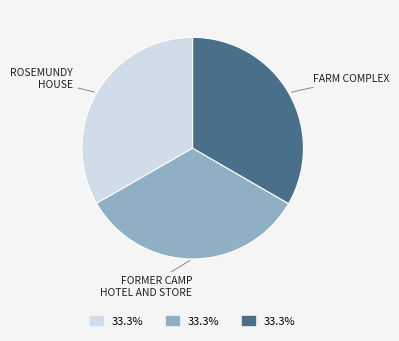

What is the ratio of the value at ROSEMUNDY HOUSE to the value at FORMER CAMP HOTEL AND STORE?

1.0